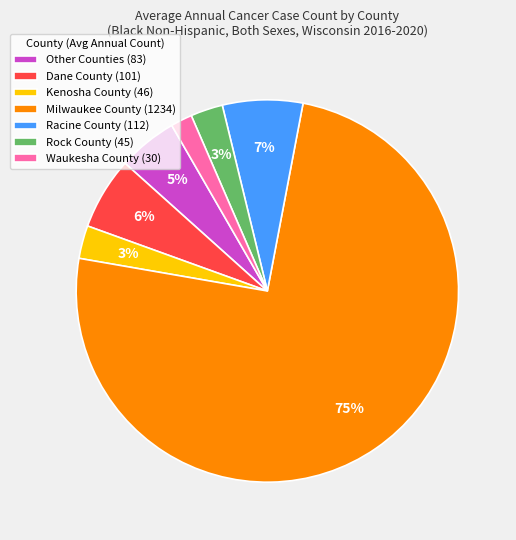

To the nearest percent, what is the average slice percentage?

14%